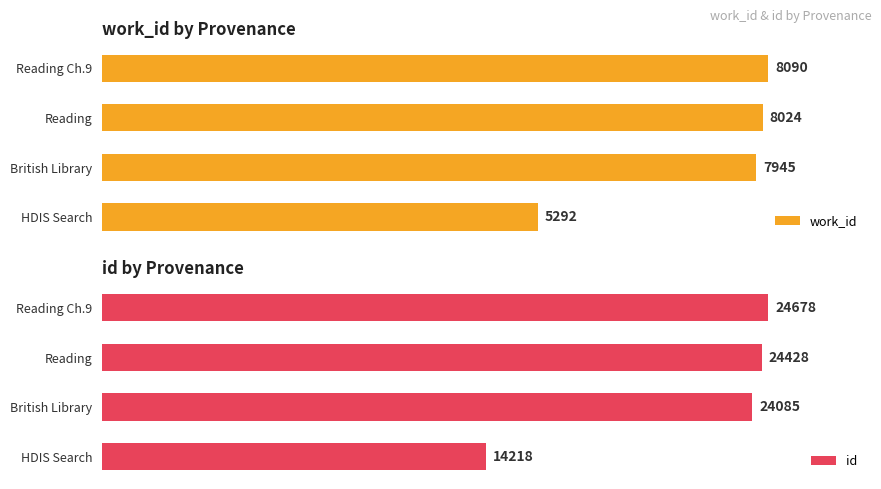

True or false: work_id has a value of 152.0 at British Library.

False